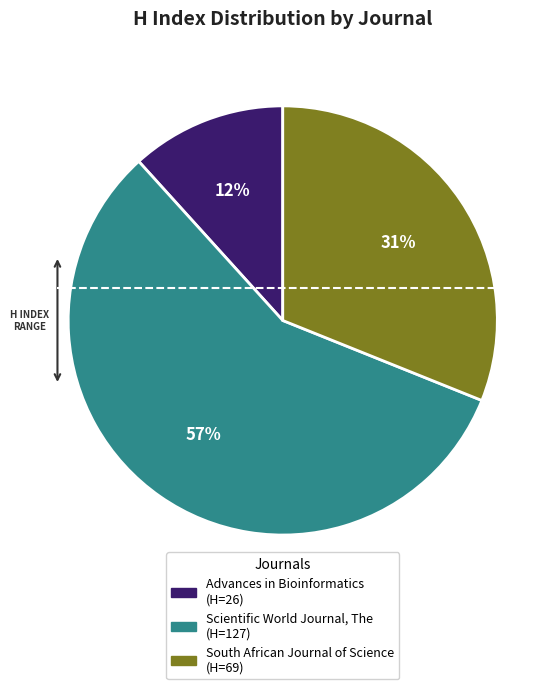

True or false: Scientific World Journal, The accounts for 45% of the total.

False